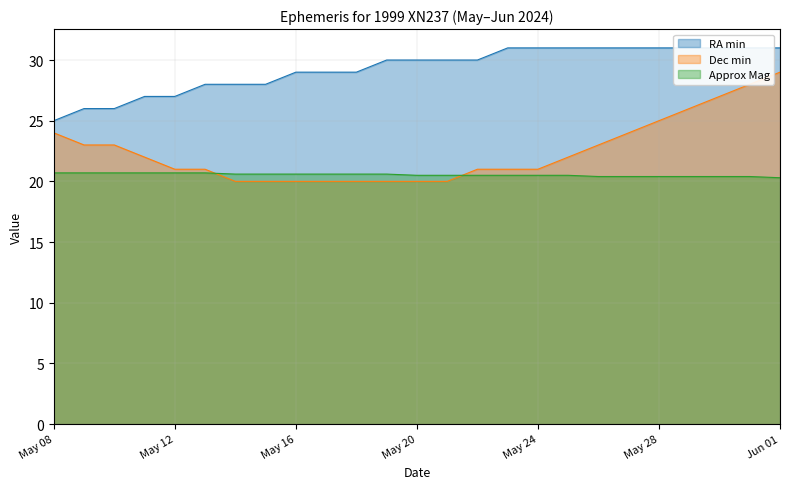

The Approx Mag series shows 20.5 at May 25. True or false?

True